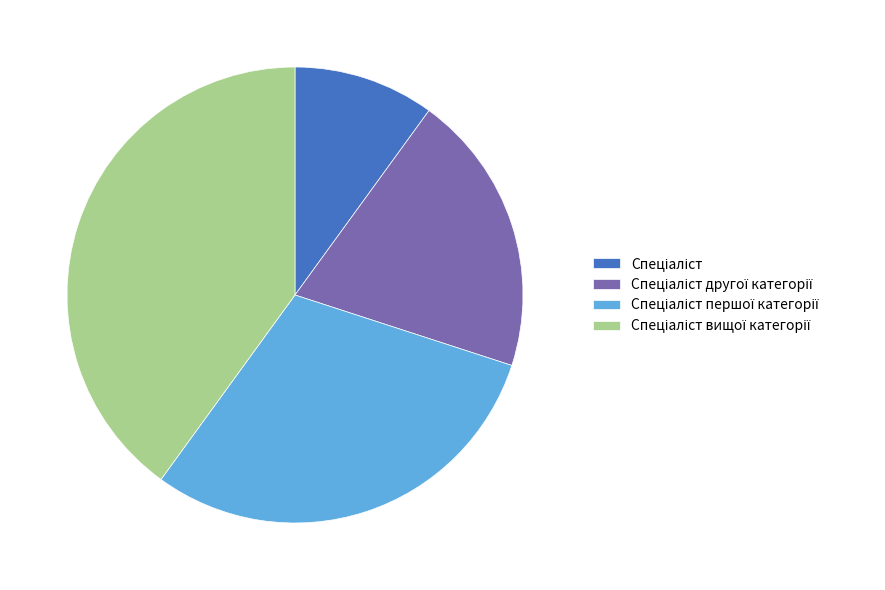

How many slices are in this pie chart?

4